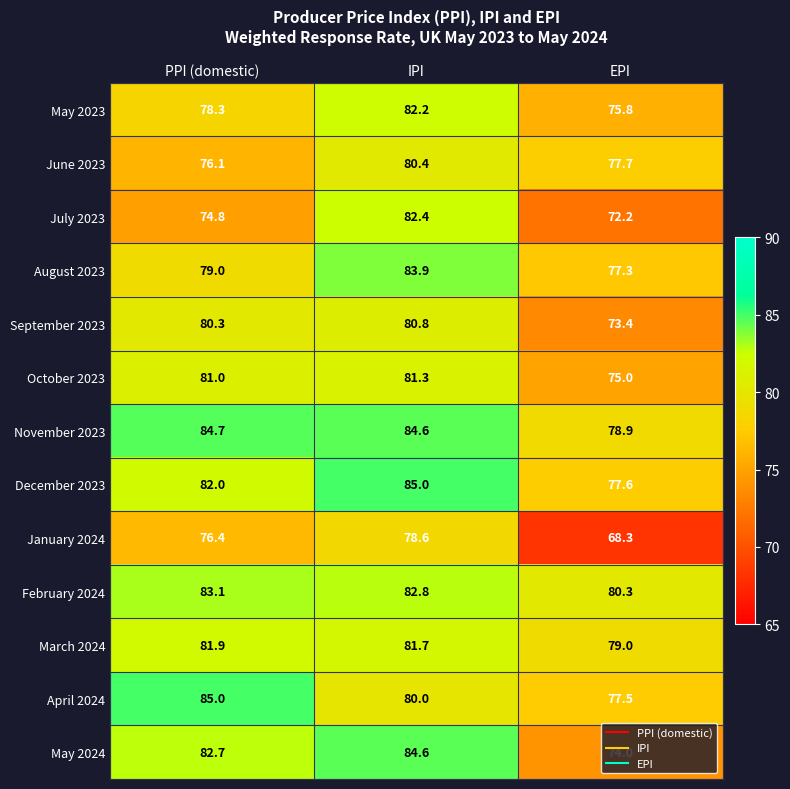

The January 2024 series shows 76.4 at PPI (domestic). True or false?

True